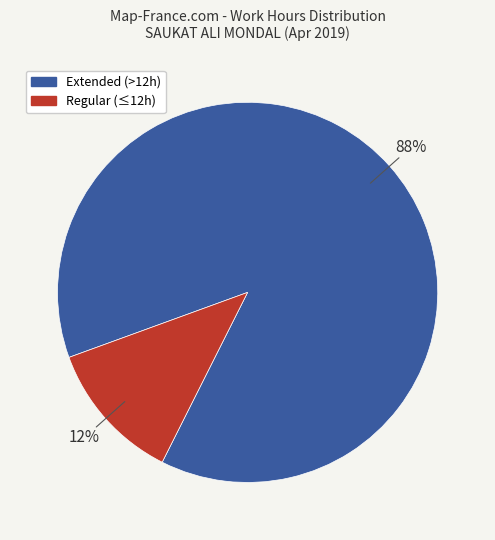

What percentage is the Regular (≤12h) slice, to the nearest percent?

12%